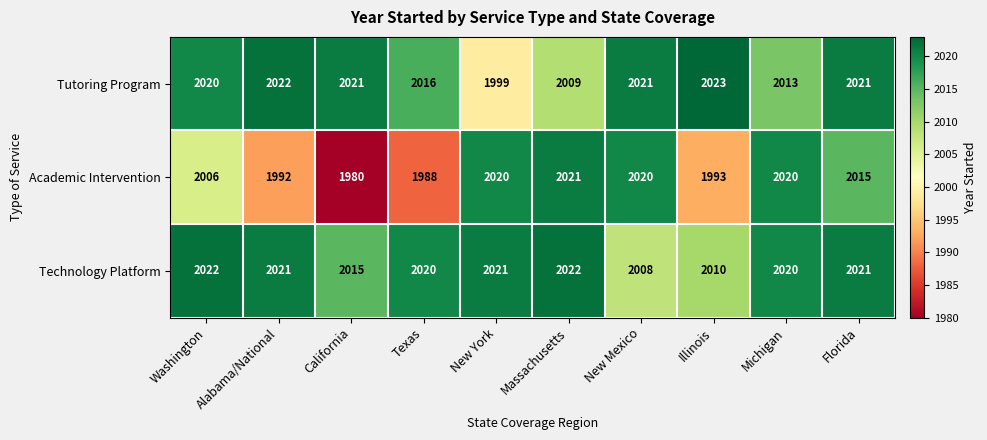

What is the average value of the Academic Intervention series?

2006